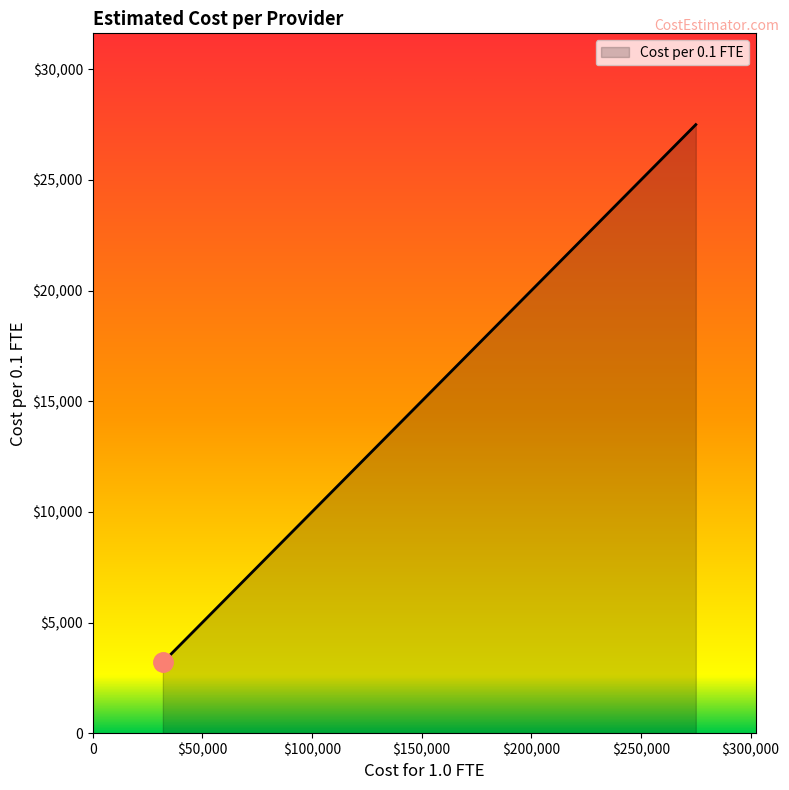

Does the chart display data point markers on the line(s)?

No